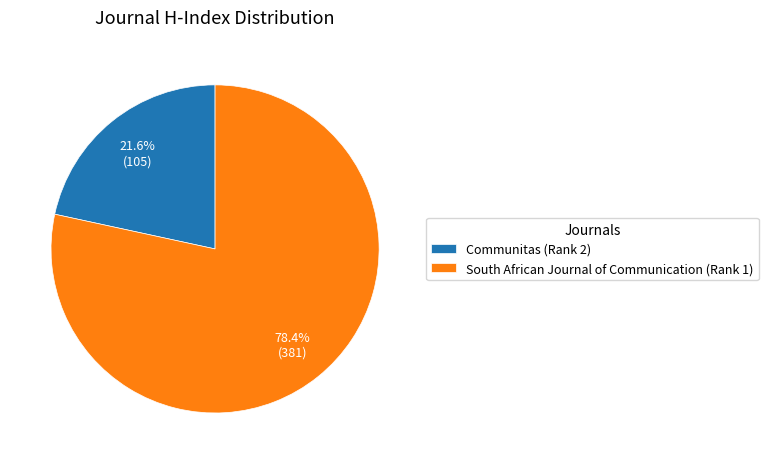

How many segments does this pie chart have?

2